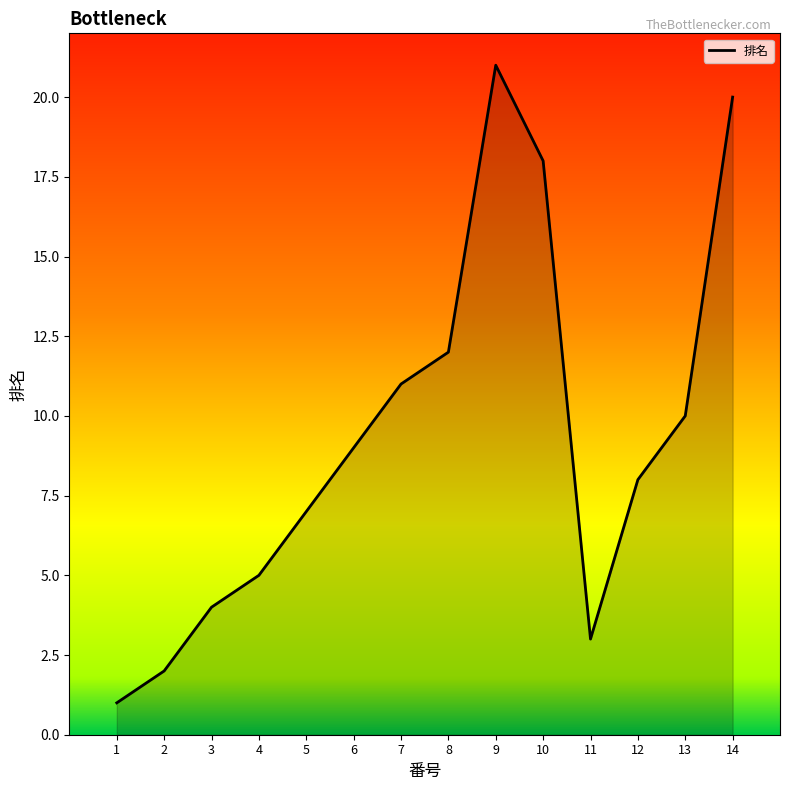

What is the change in value from 7 to 14?

+9